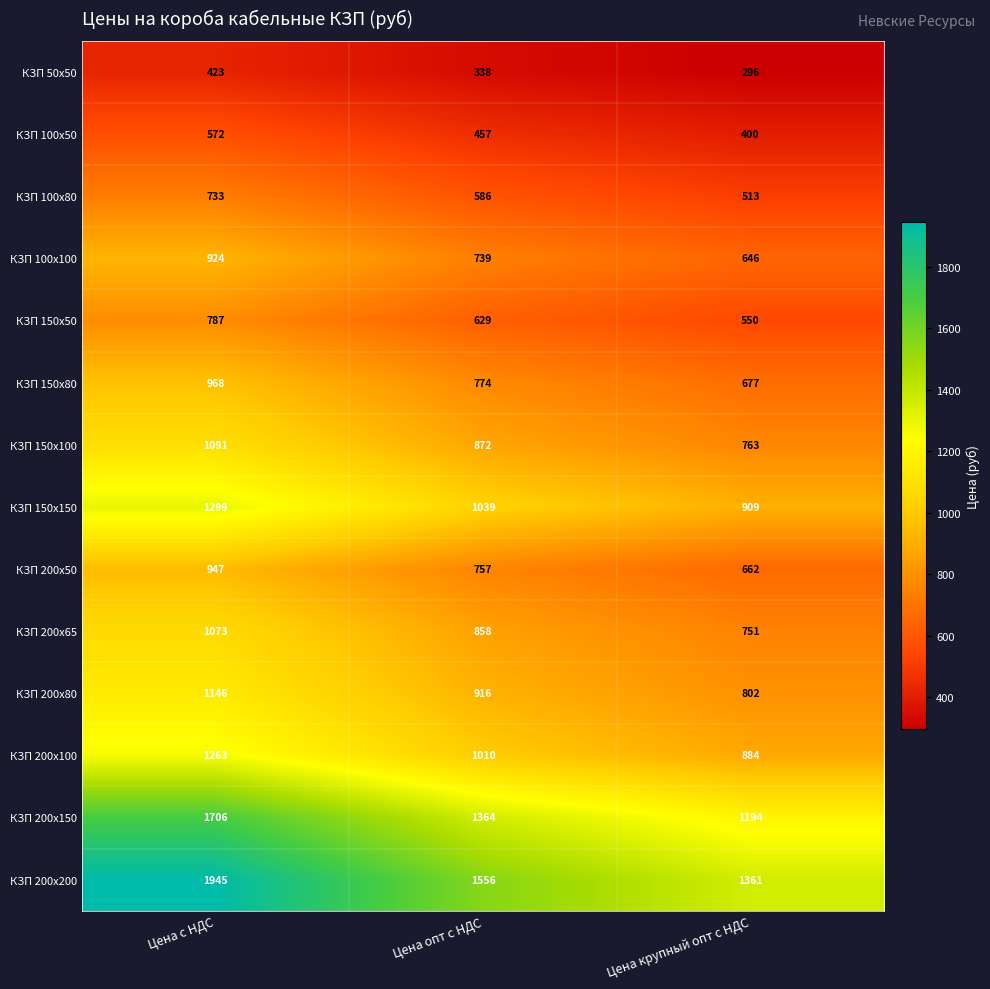

What is the approximate value of КЗП 200х65 at Цена опт с НДС, to the nearest 10?

860